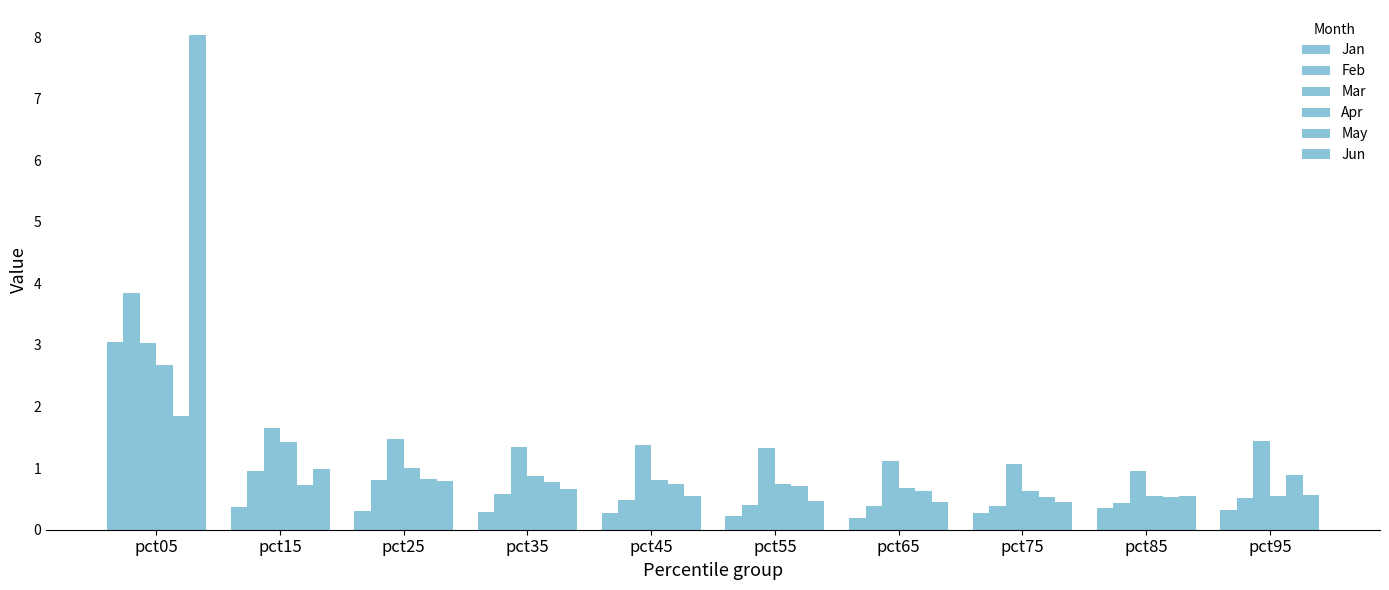

Rank the series by their maximum value, from highest to lowest.

Jun, Feb, Jan, Mar, Apr, May